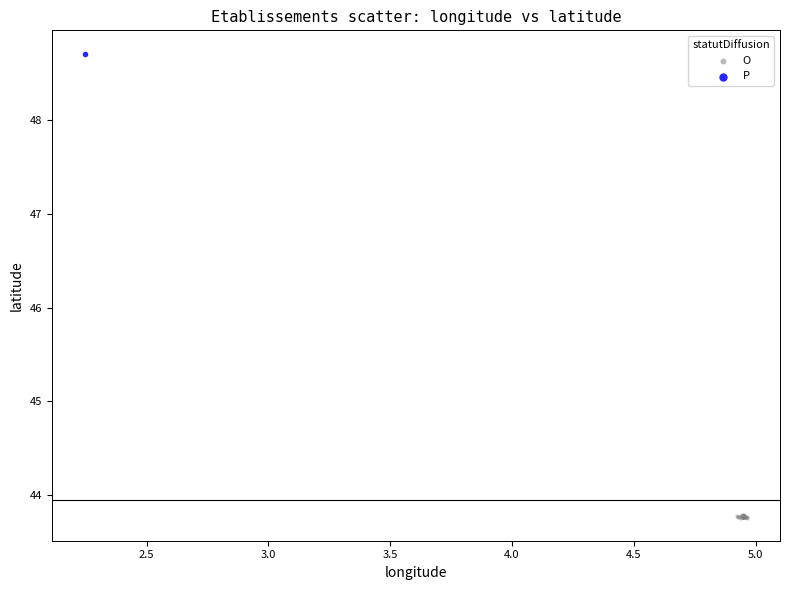

What are all the series names shown in the legend?

O, P